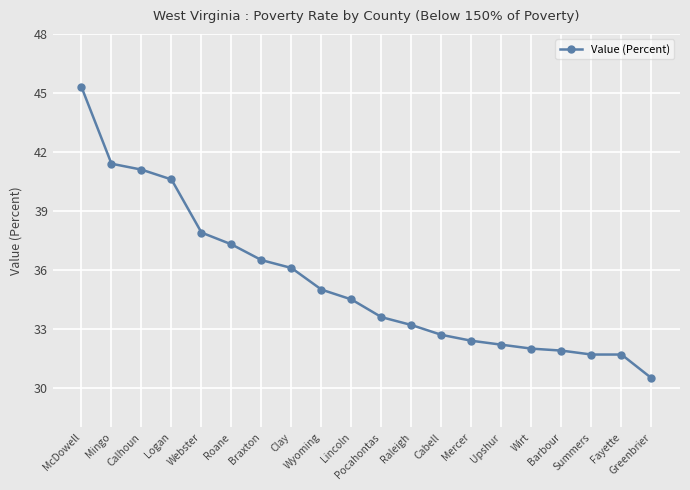

Reading left to right, extract all data points from this chart.

45.3	41.4	41.1	40.6	37.9	37.3	36.5	36.1	35.0	34.5	33.6	33.2	32.7	32.4	32.2	32.0	31.9	31.7	31.7	30.5